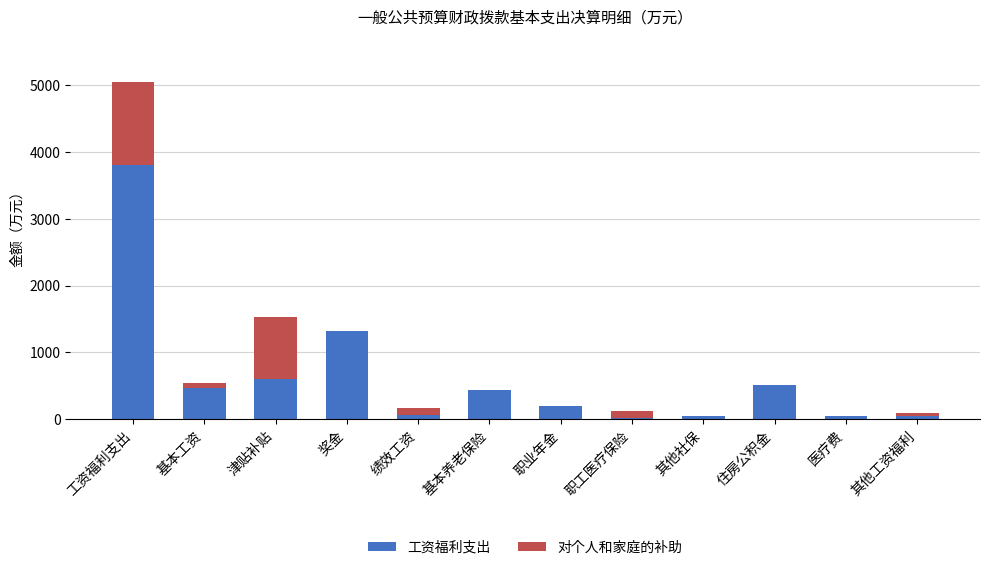

What is the total value across all series at 津贴补贴?

1531.8